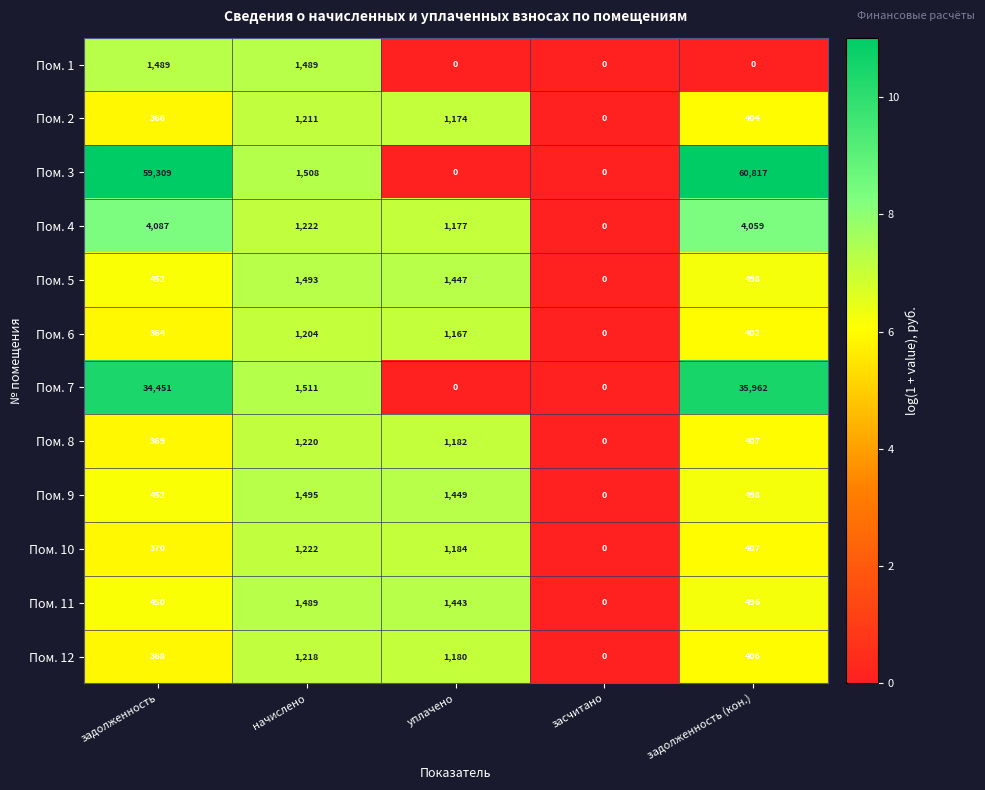

What is the difference between the Пом. 11 values at засчитано and задолженность (кон.)?

496